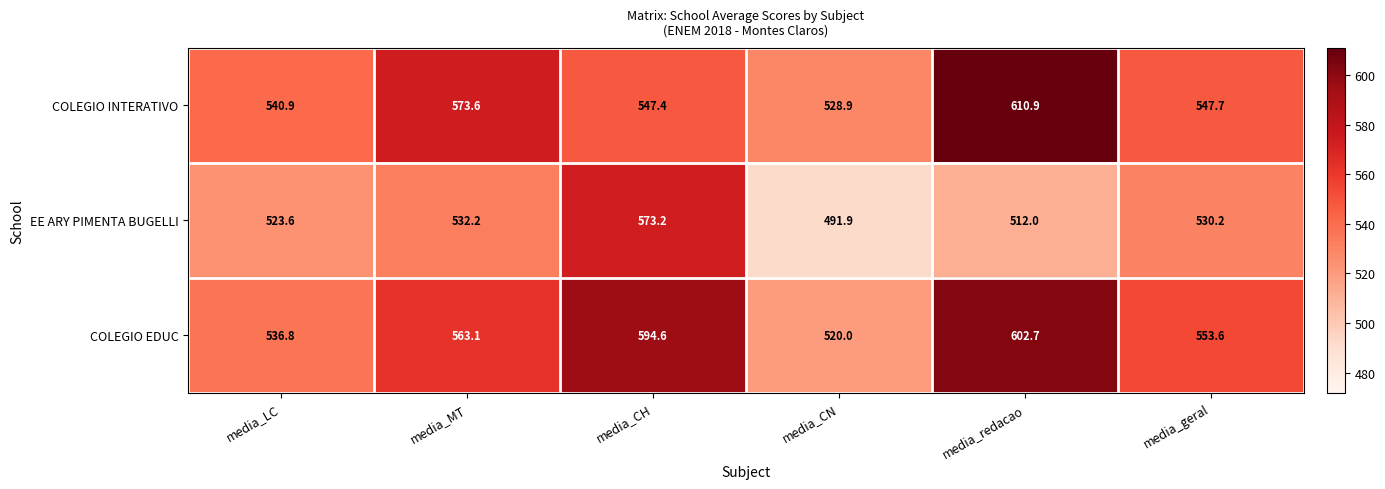

What is the spread (max minus min) of values at media_MT?

41.4